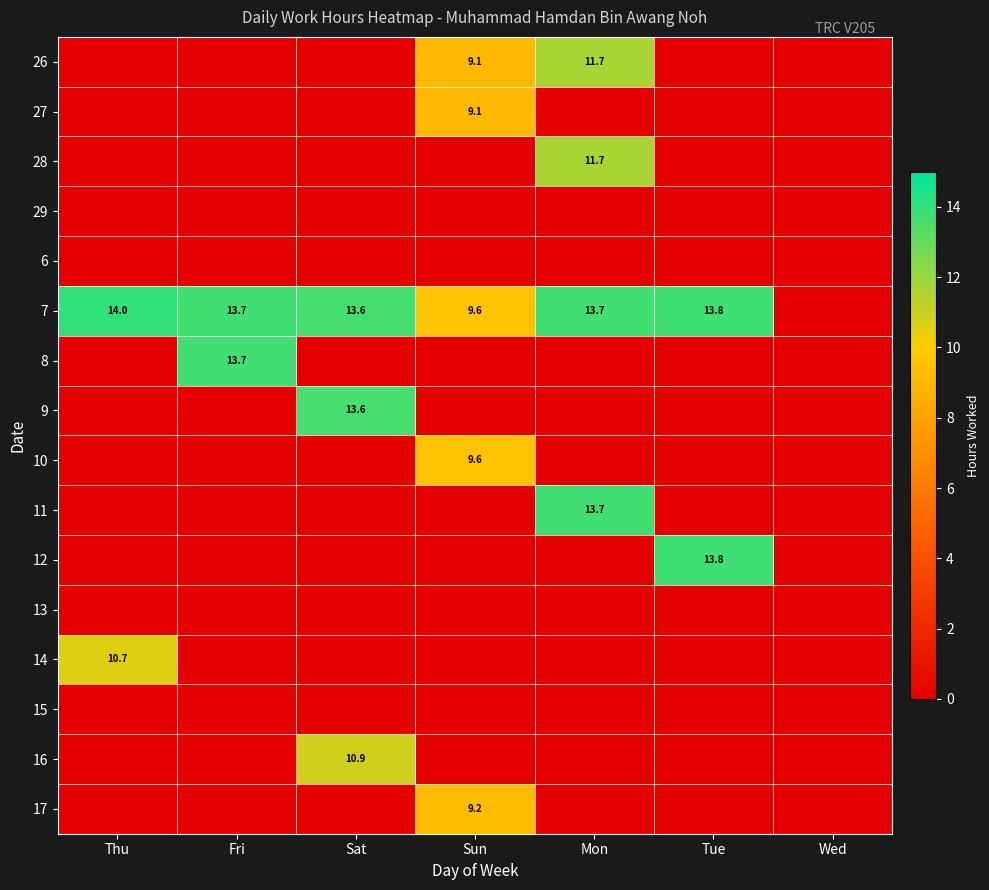

True or false: 7 has a value of 24.6 at Thu.

False